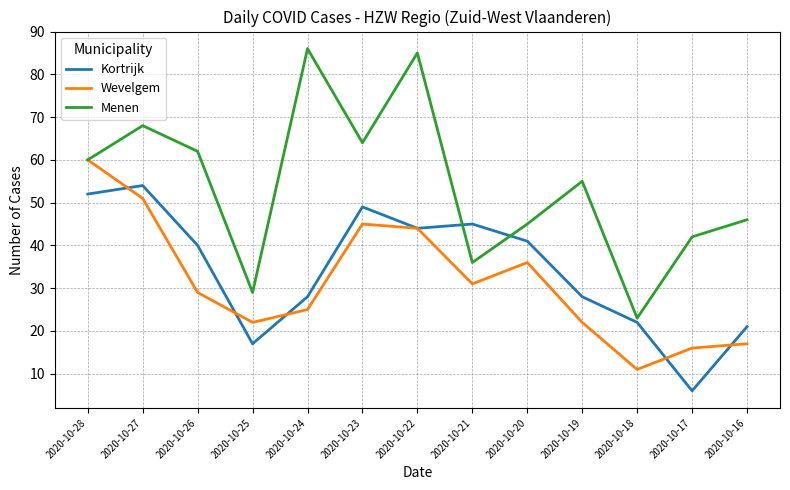

True or false: Kortrijk and Menen intersect in this chart.

True